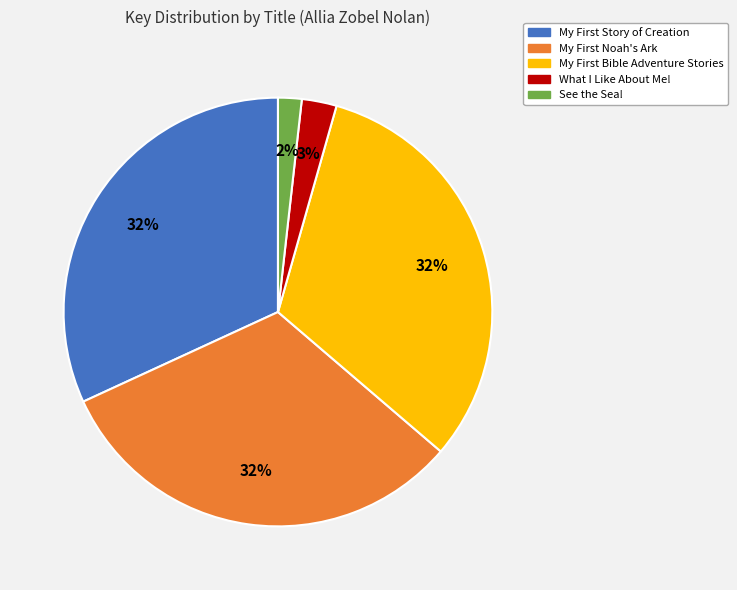

True or false: What I Like About Me! accounts for 15% of the total.

False